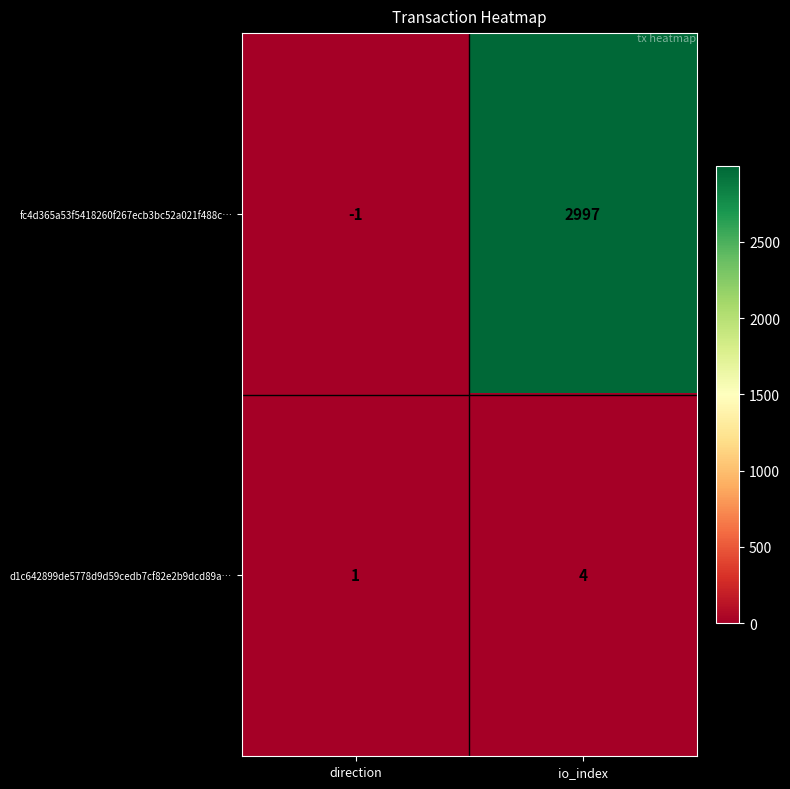

What is the difference between the highest and lowest values at io_index?

2993